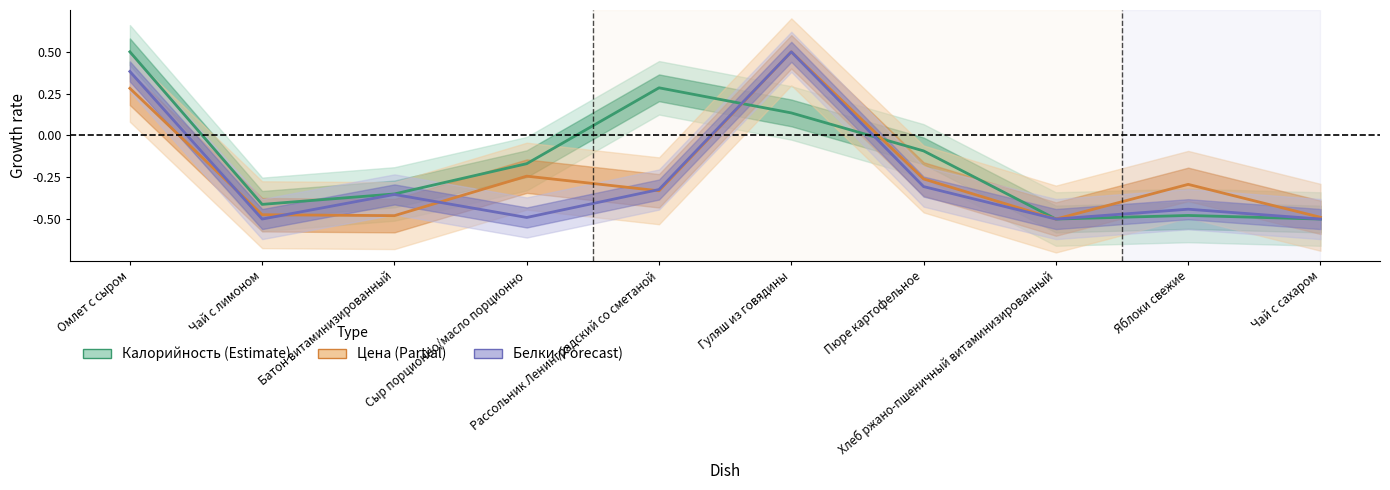

Between which two adjacent categories do Белки and Цена first intersect?

Омлет с сыром and Чай с лимоном